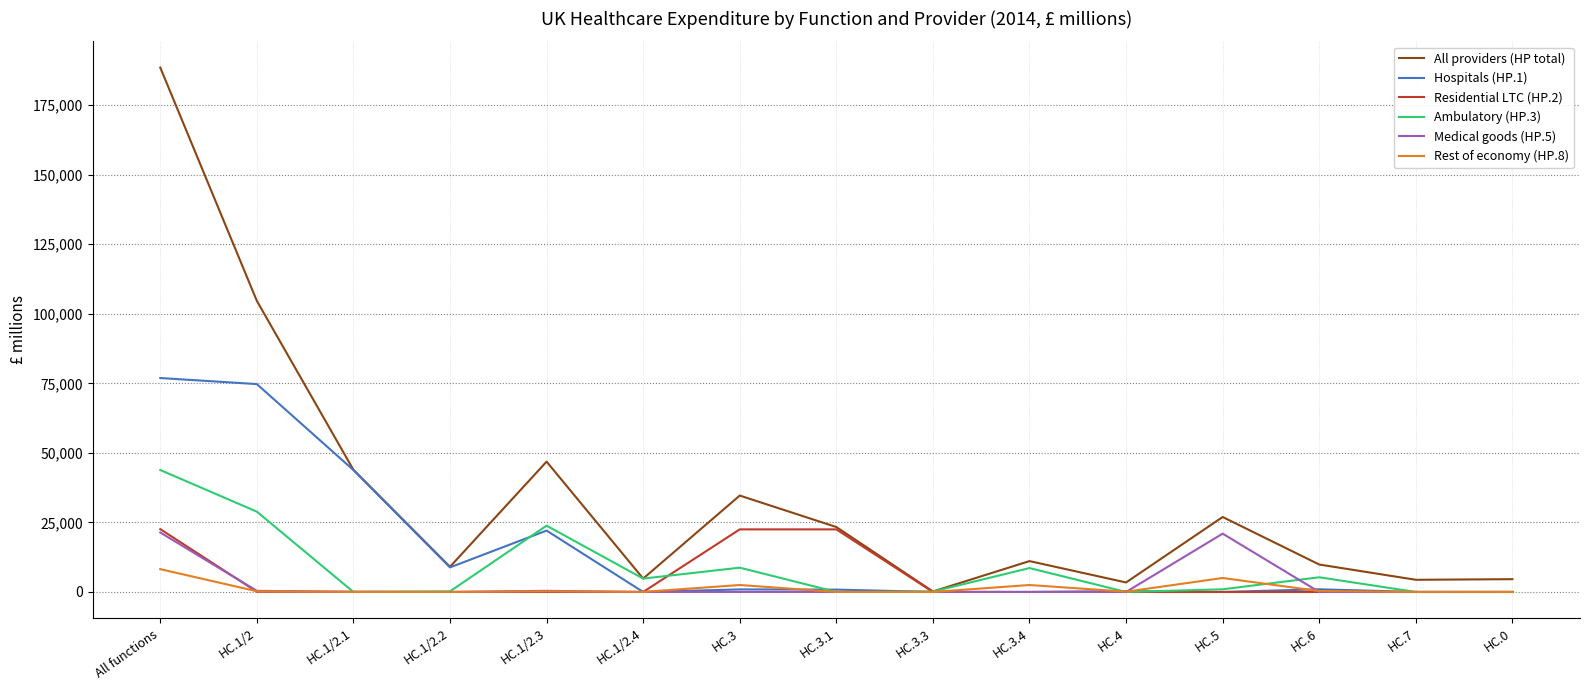

Is the value of Medical goods (HP.5) at HC.3.4 greater than the value of All providers (HP total) at HC.0?

No